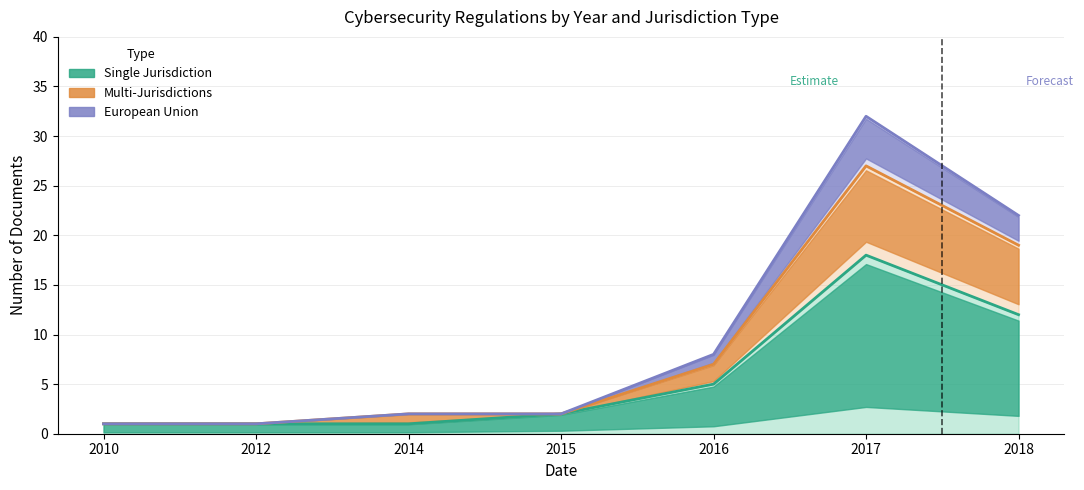

List the labels in order of Multi-Jurisdictions value, smallest first.

2010, 2012, 2014, 2015, 2016, 2018, 2017